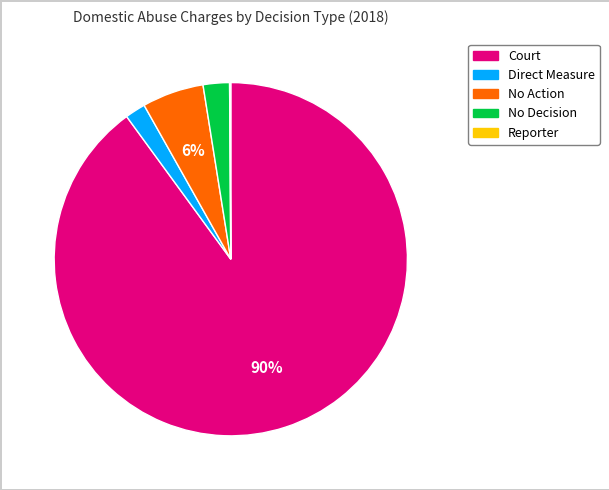

What is the largest slice in the pie chart?

Court